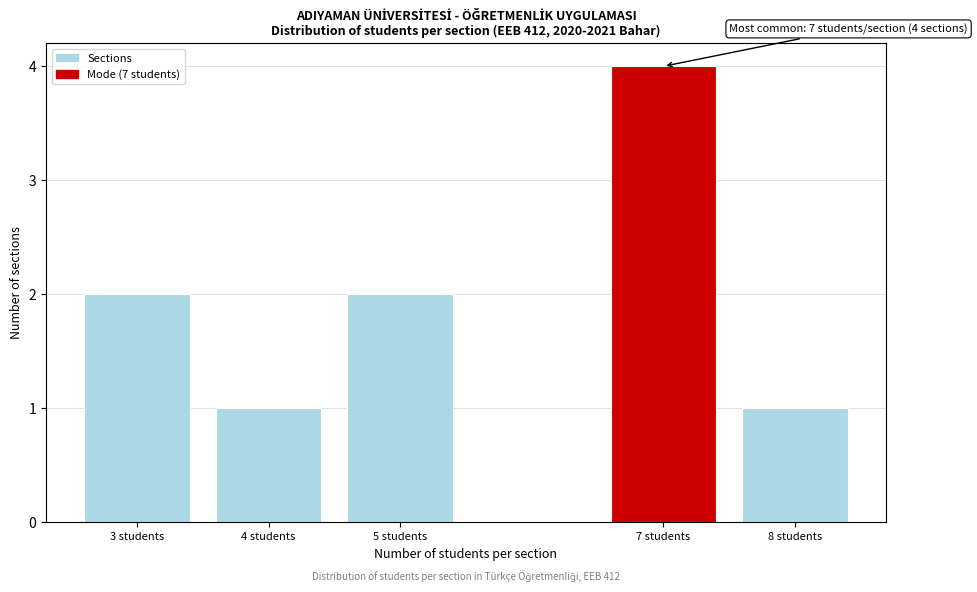

Reading right to left, list all the values displayed in this chart.

1	4	2	1	2